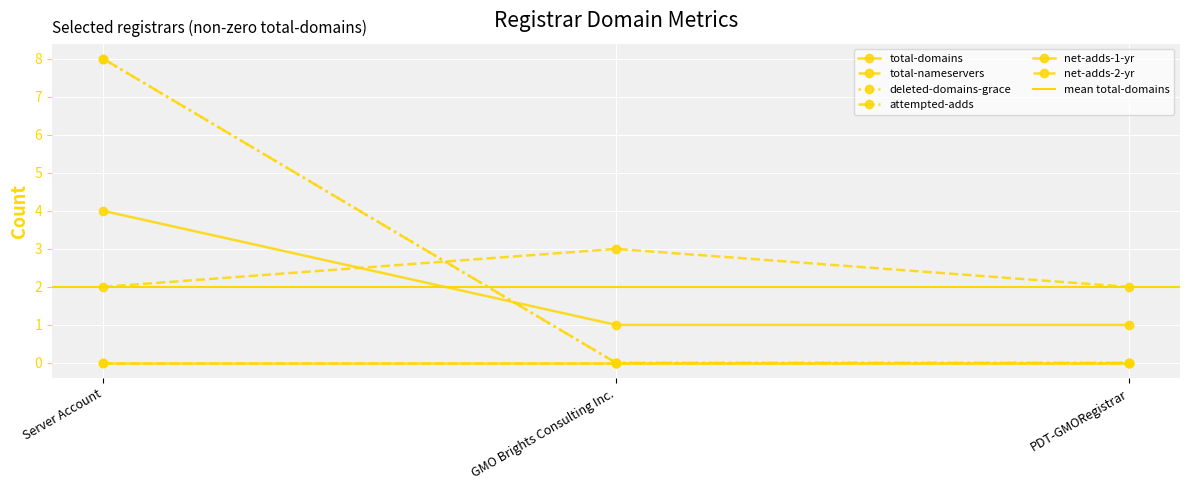

Is this an area chart (filled region under the line)?

No